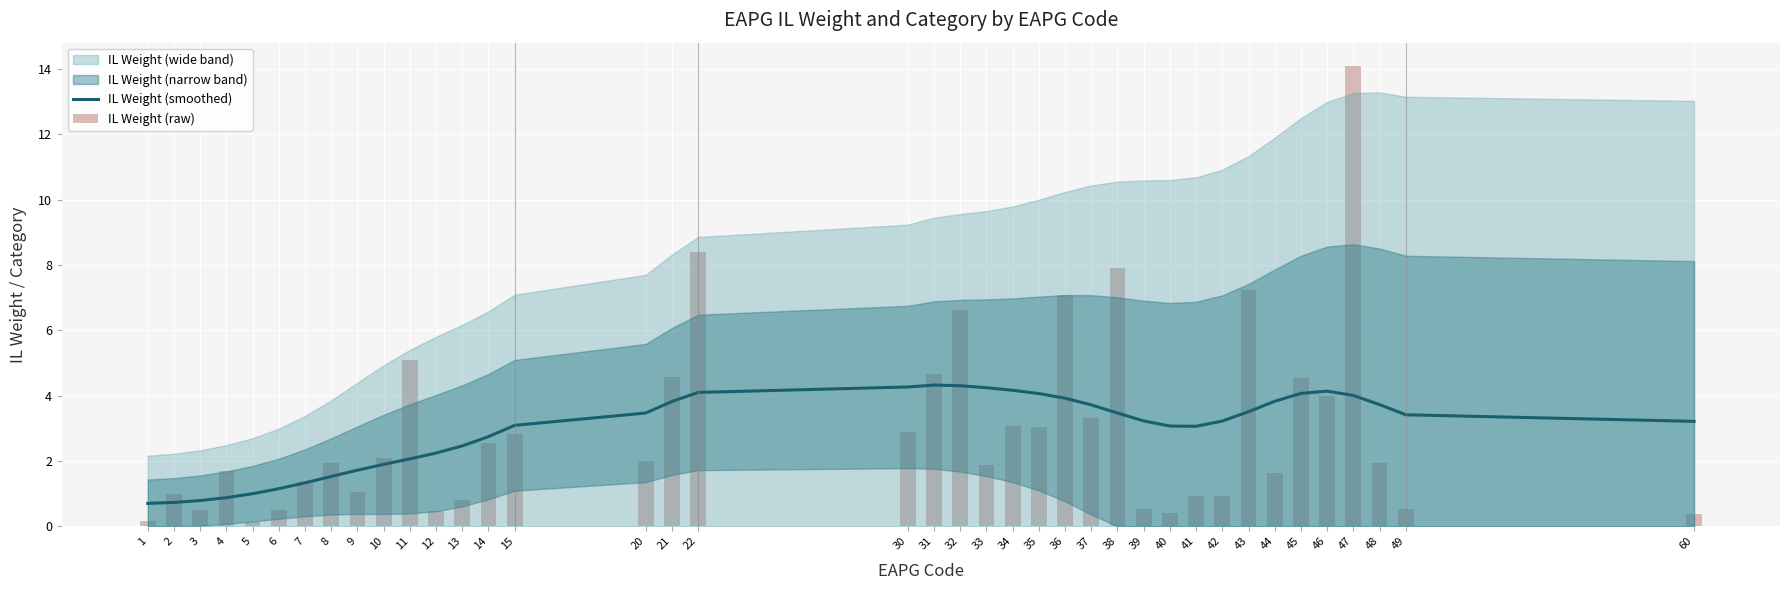

At which label is IL Weight (smoothed) closest to 2?

11